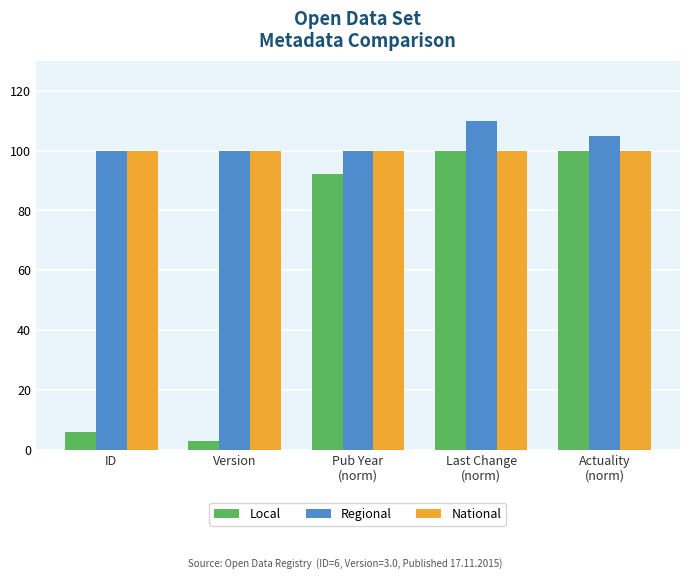

What is the sum of the Regional values at Pub Year
(norm) and Last Change
(norm)?

210